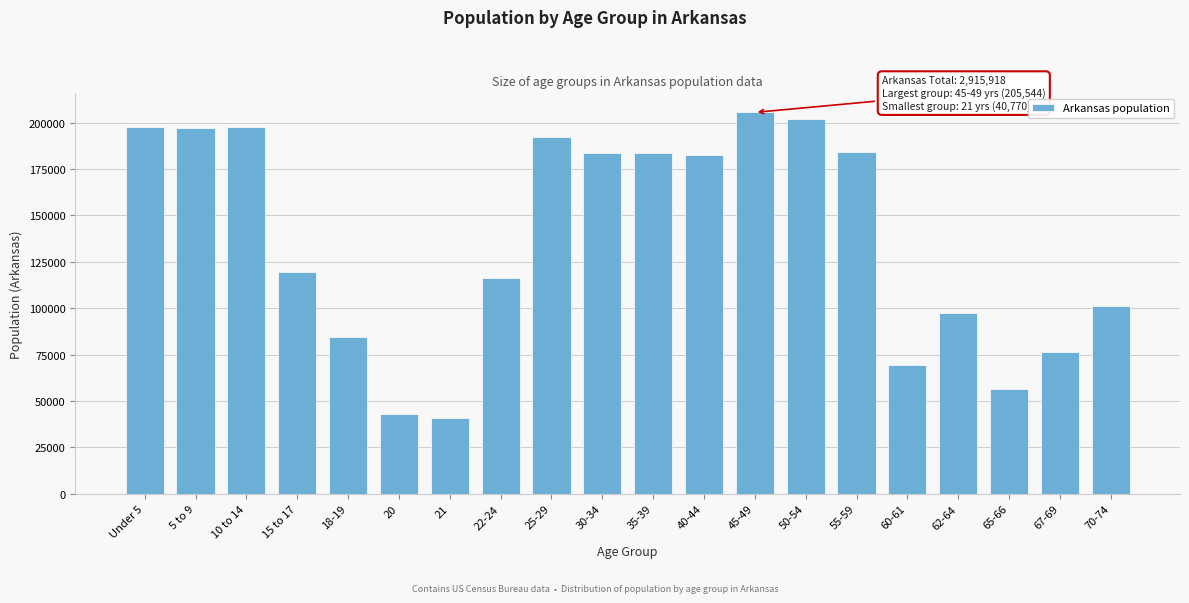

What is the label of the 5th bar from the right?

60-61